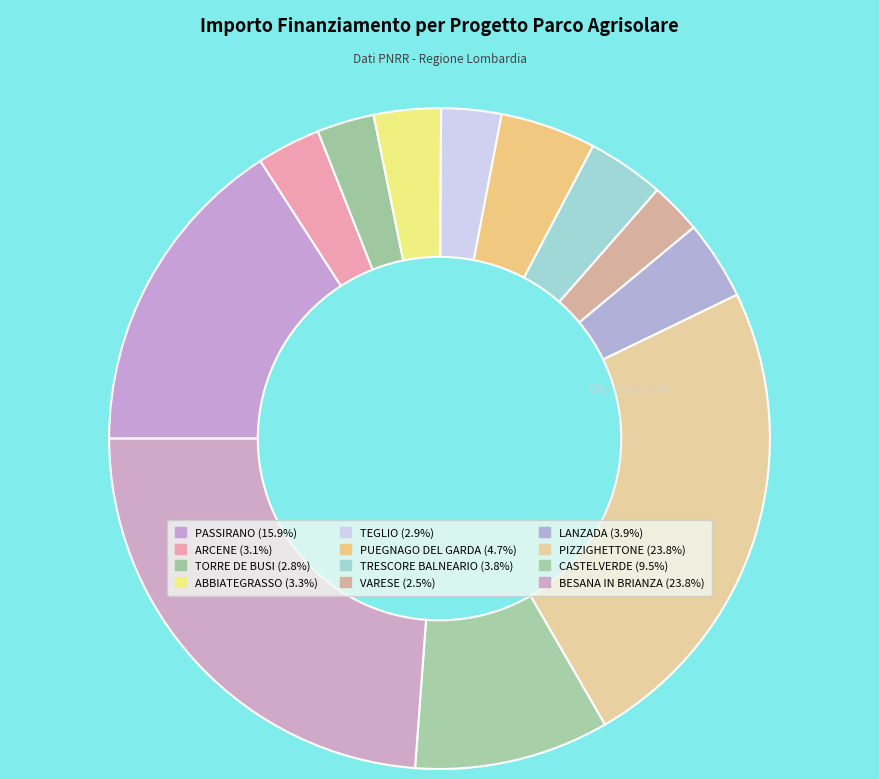

To the nearest percent, what is the difference between the largest and smallest slice percentages?

21%